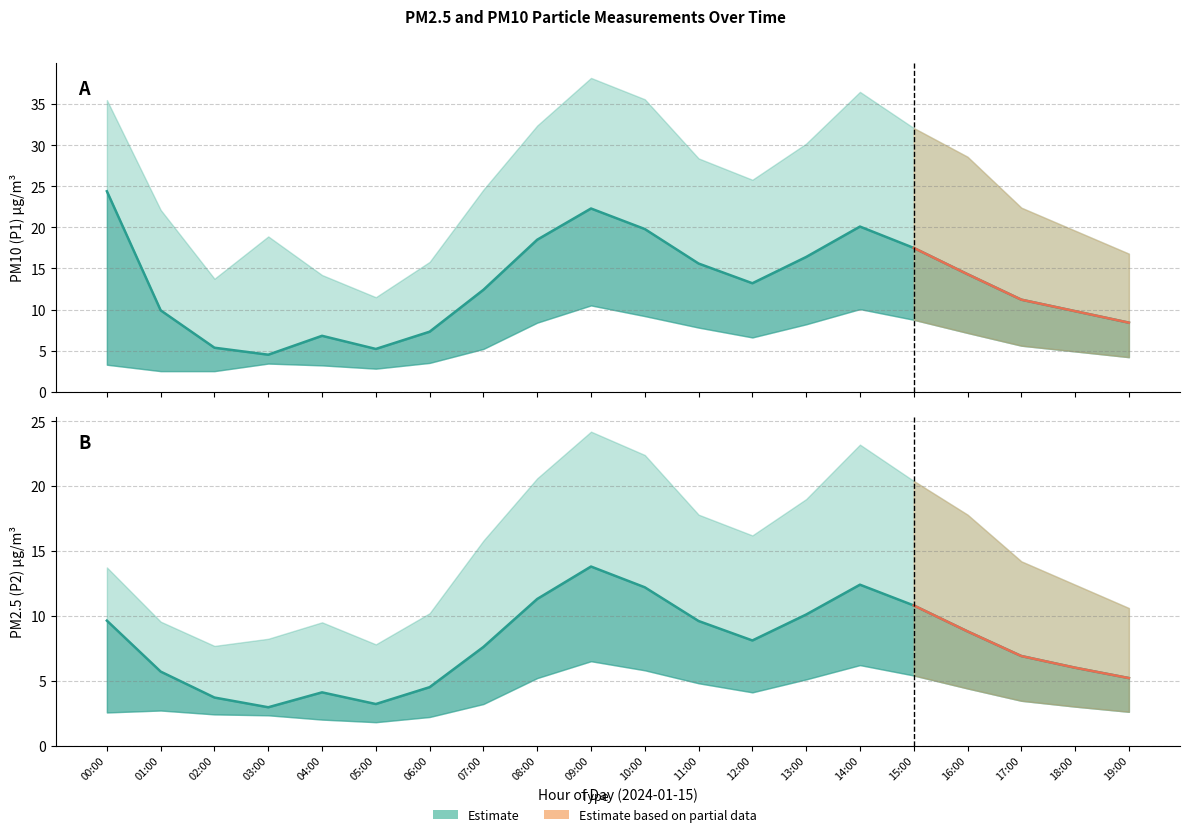

What is the smallest value displayed?

3.0